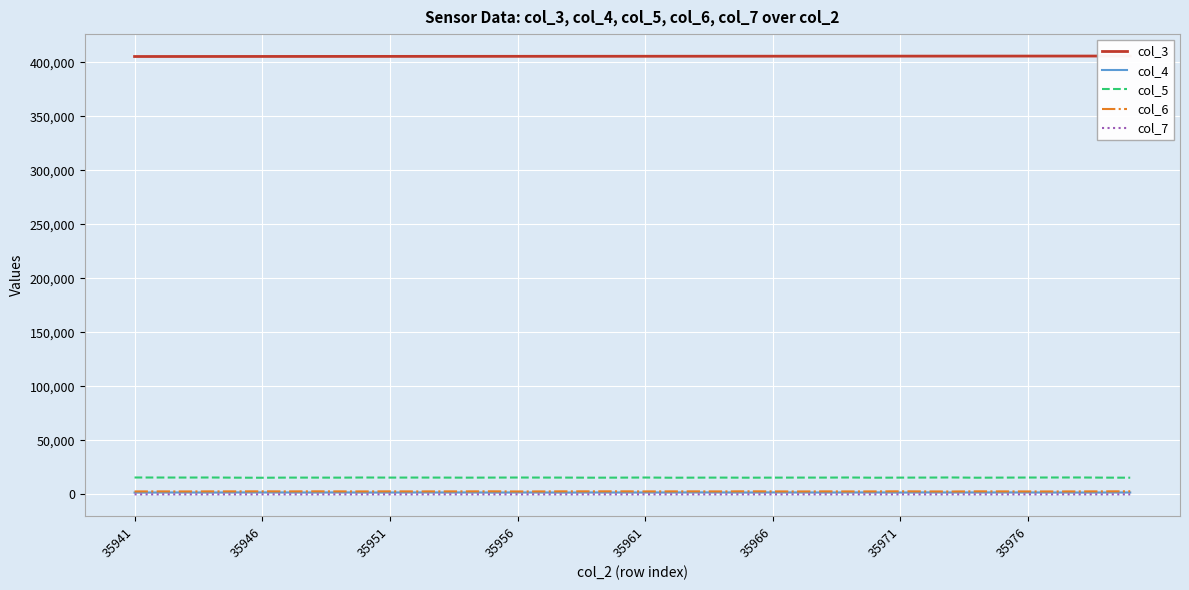

What is the difference between the highest and lowest values at 28?

405811